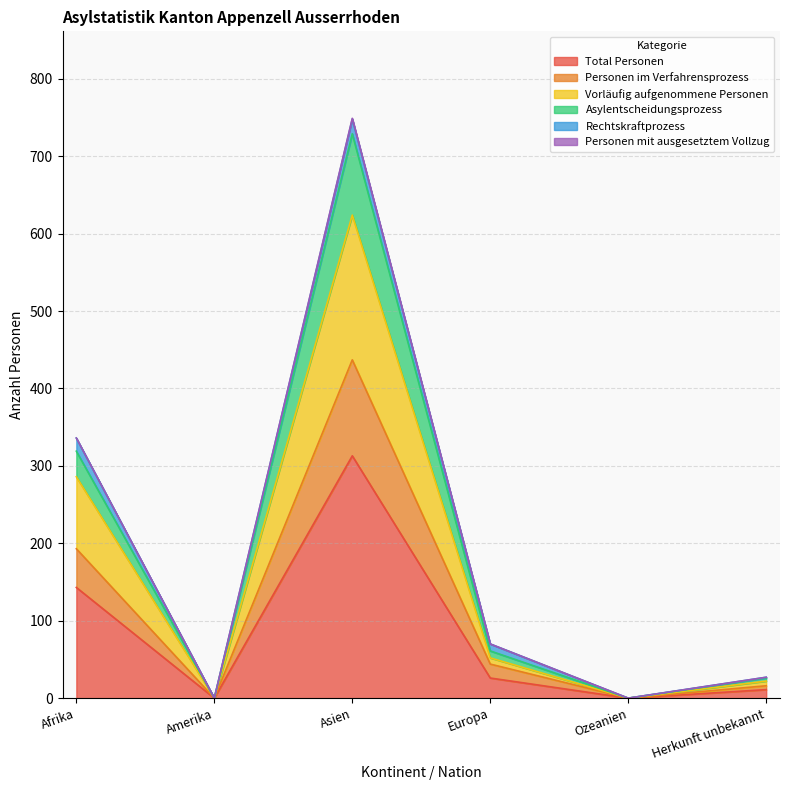

True or false: Total Personen has a value of 26 at Europa.

True